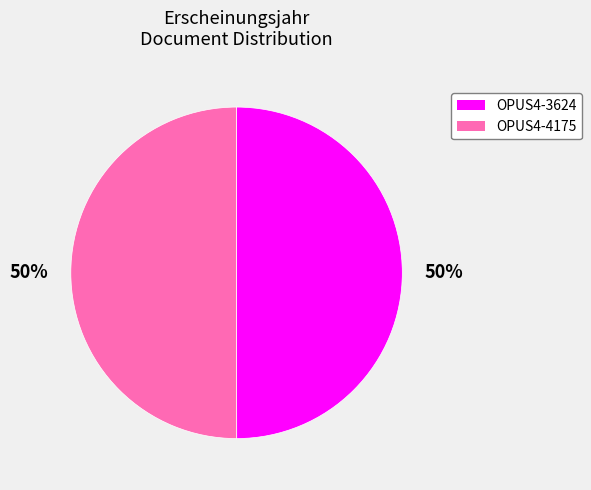

True or false: OPUS4-4175 accounts for 50% of the total.

True